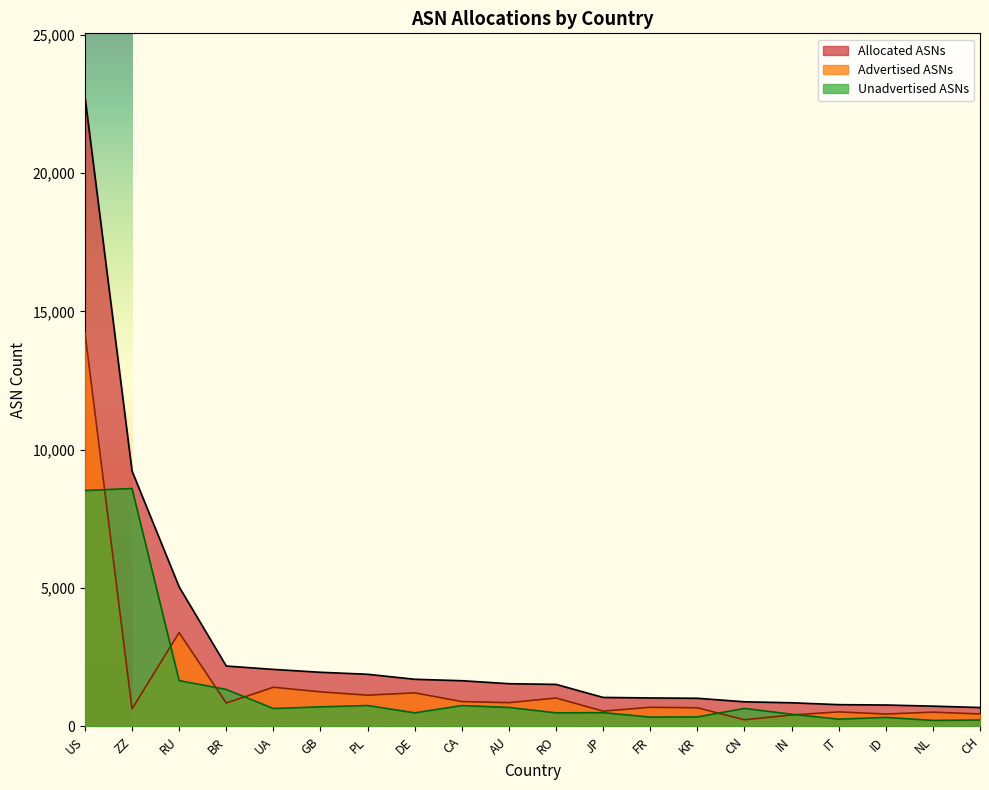

Which category has the lowest value in the Allocated ASNs series?

CH